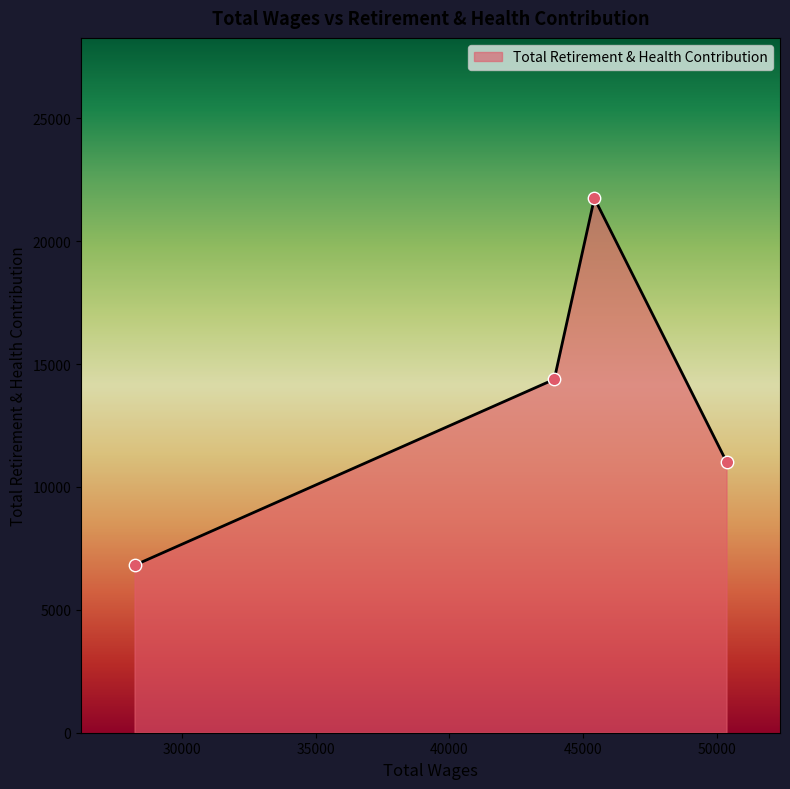

What is the difference between the maximum and minimum values?

14935